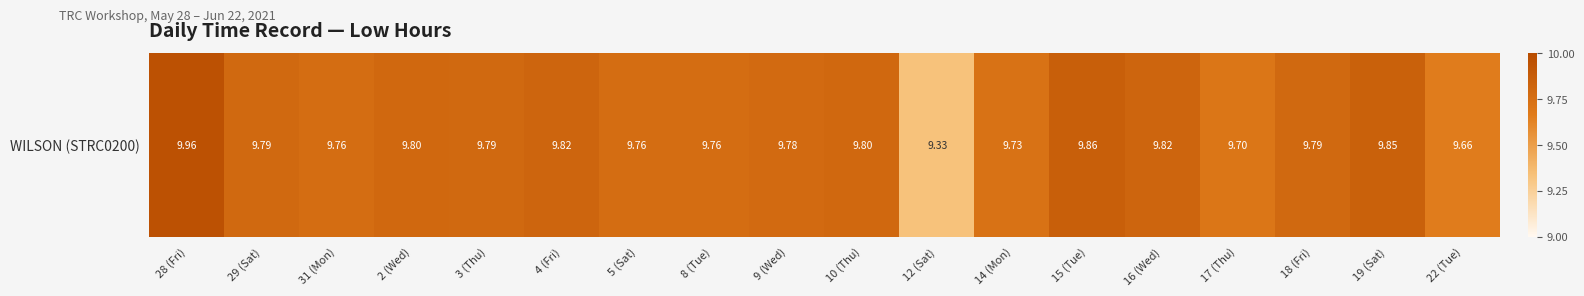

Reading left to right, transcribe all the data shown in this chart.

28 (Fri)=10.0	29 (Sat)=9.8	31 (Mon)=9.8	2 (Wed)=9.8	3 (Thu)=9.8	4 (Fri)=9.8	5 (Sat)=9.8	8 (Tue)=9.8	9 (Wed)=9.8	10 (Thu)=9.8	12 (Sat)=9.3	14 (Mon)=9.7	15 (Tue)=9.9	16 (Wed)=9.8	17 (Thu)=9.7	18 (Fri)=9.8	19 (Sat)=9.8	22 (Tue)=9.7